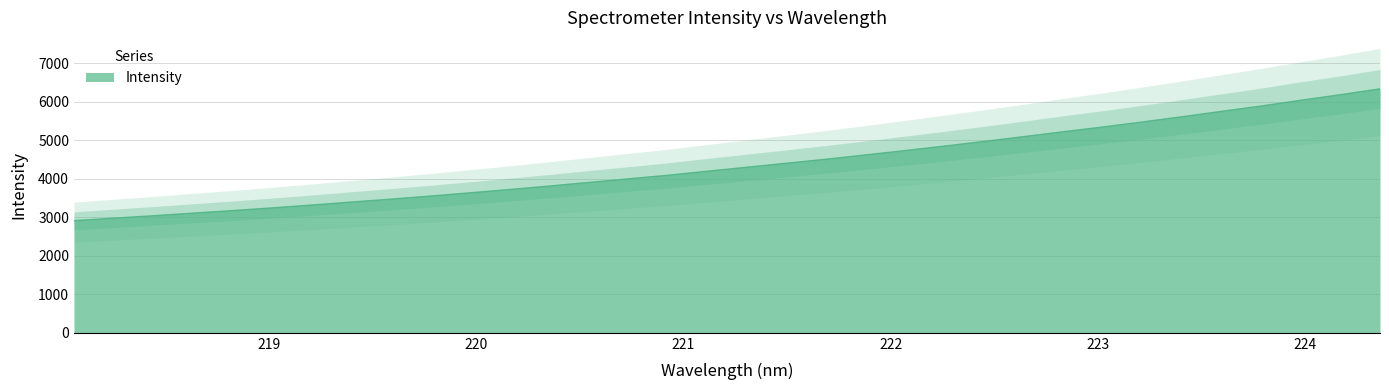

How many lines are shown in the chart?

1